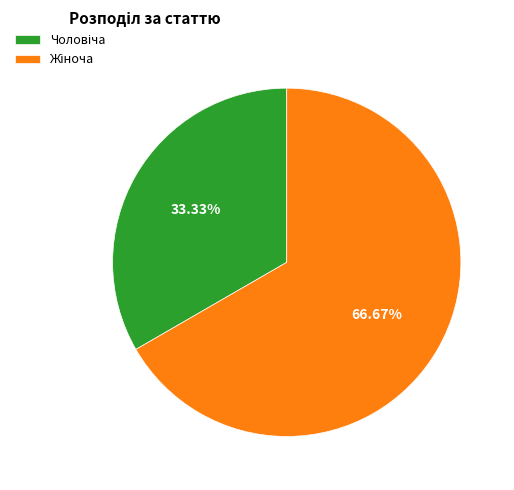

Is there any slice that represents more than half of the pie?

Yes